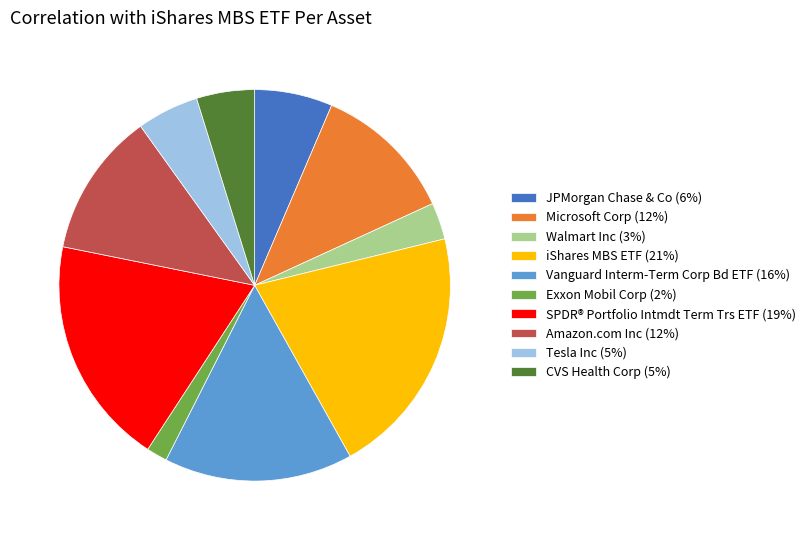

How many slices are in this pie chart?

10